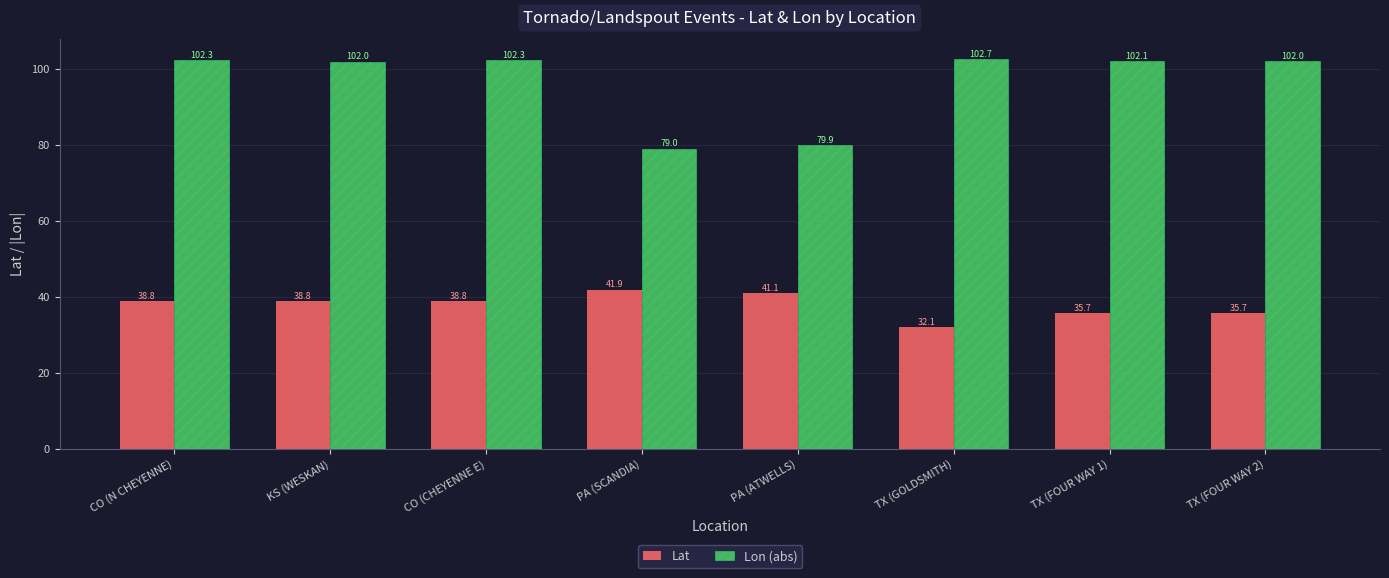

The value of Lat at KS (WESKAN) is 68.9. True or false?

False